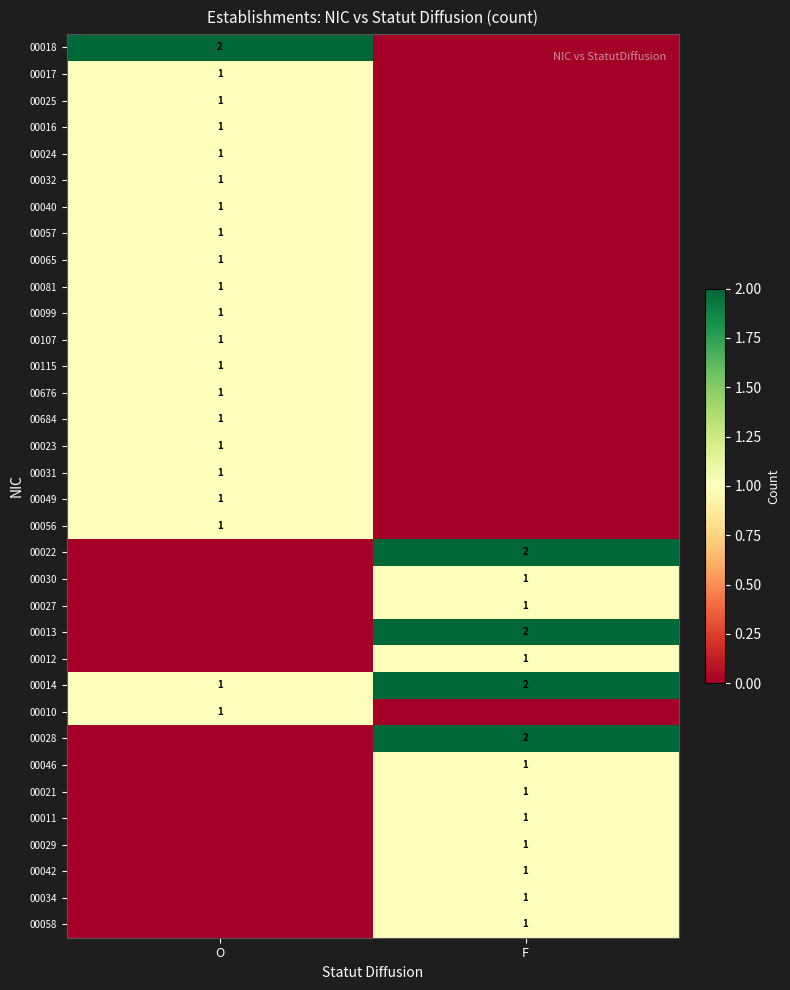

Which has a higher value, F or O?

O